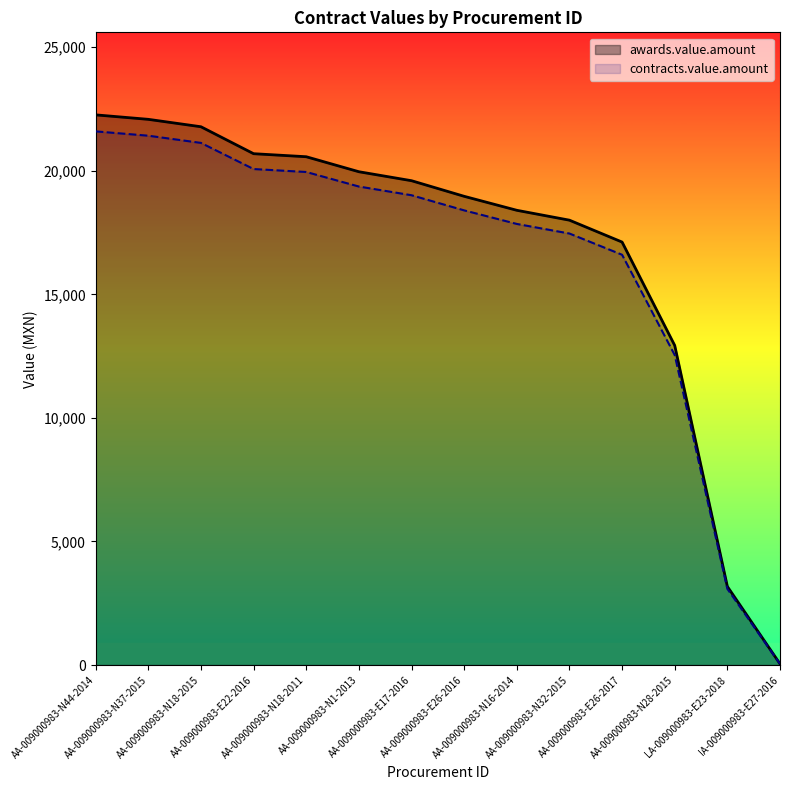

Rank the categories by contracts.value.amount value from highest to lowest.

AA-009000983-N44-2014, AA-009000983-N37-2015, AA-009000983-N18-2015, AA-009000983-E22-2016, AA-009000983-N18-2011, AA-009000983-N1-2013, AA-009000983-E17-2016, AA-009000983-E26-2016, AA-009000983-N16-2014, AA-009000983-N32-2015, AA-009000983-E26-2017, AA-009000983-N28-2015, LA-009000983-E23-2018, IA-009000983-E27-2016